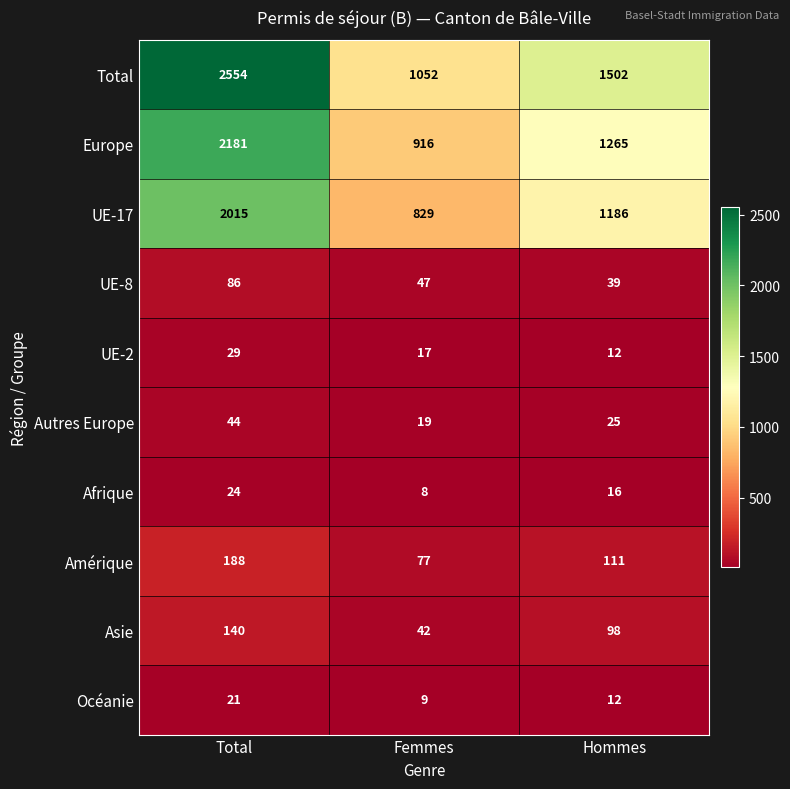

At which label is Europe closest to 1548?

Hommes